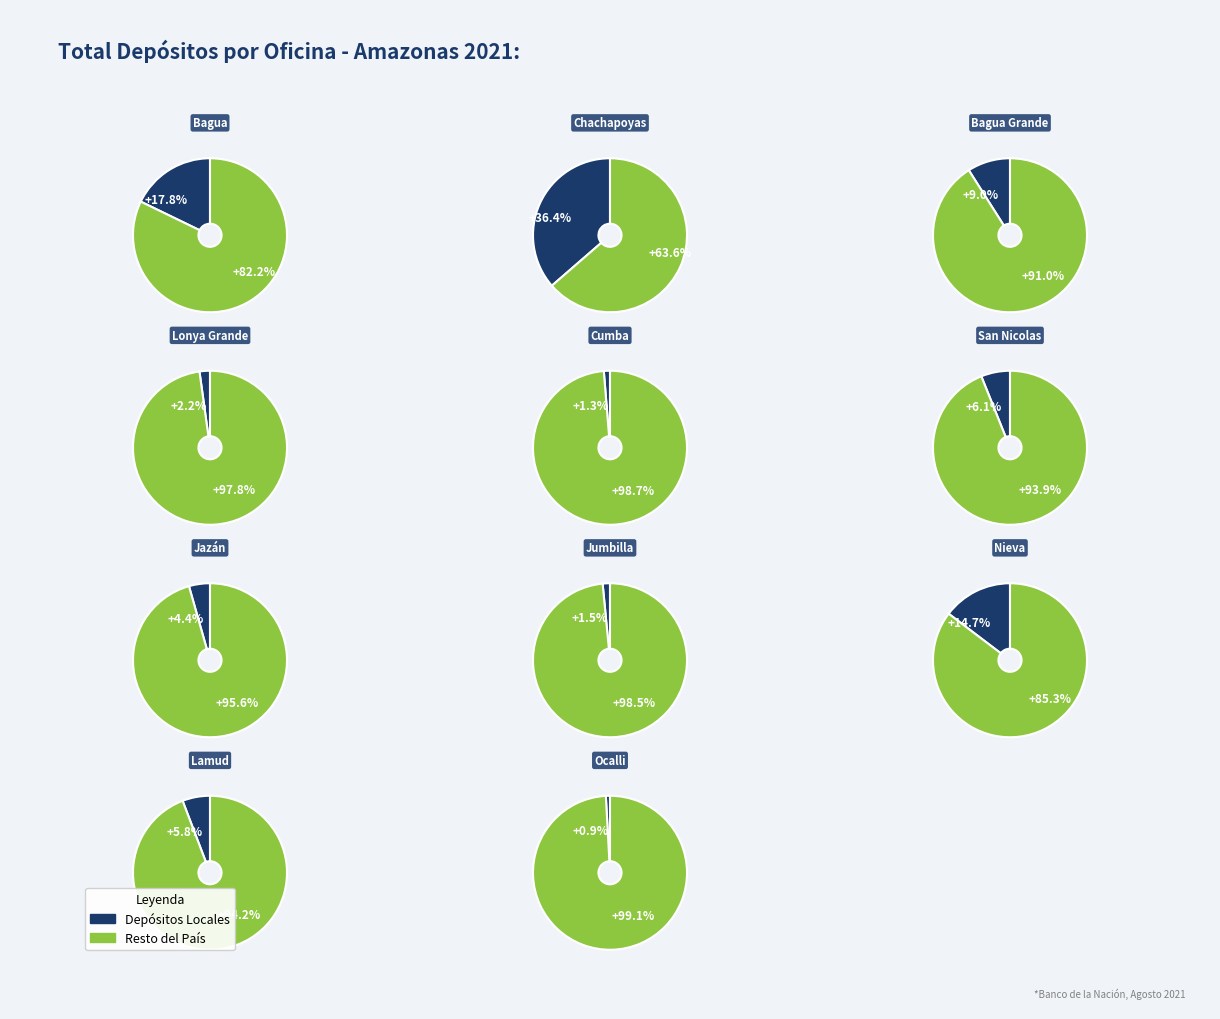

Which slice is the largest?

Chachapoyas